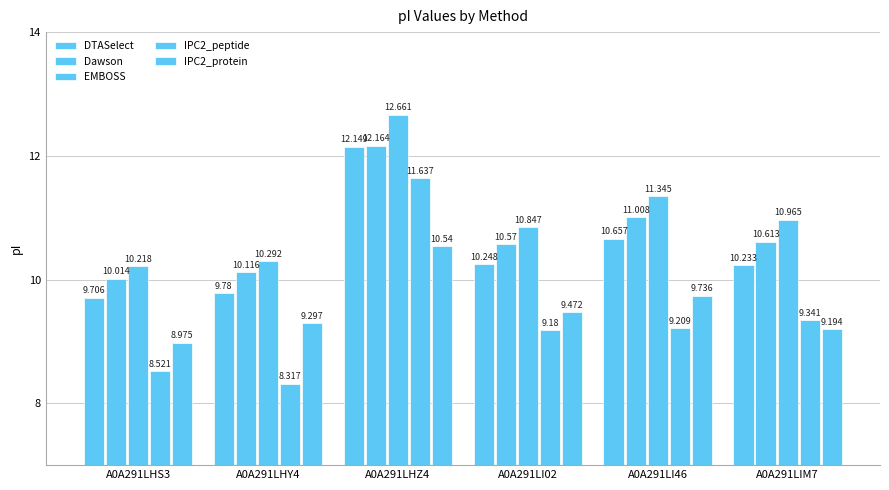

Is the value of IPC2_protein at A0A291LI02 greater than the value of IPC2_peptide at A0A291LHZ4?

No